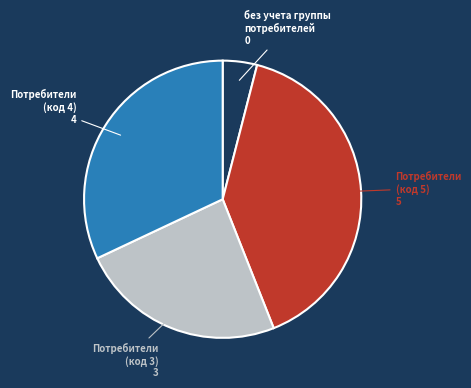

Is there a majority slice in this chart?

No